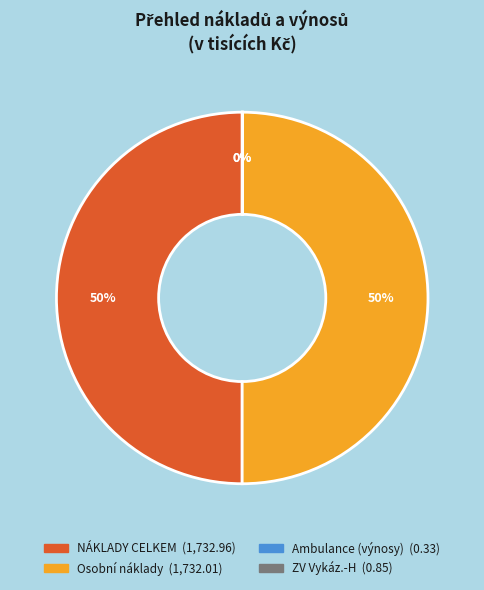

To the nearest percent, what is the average slice percentage?

25%